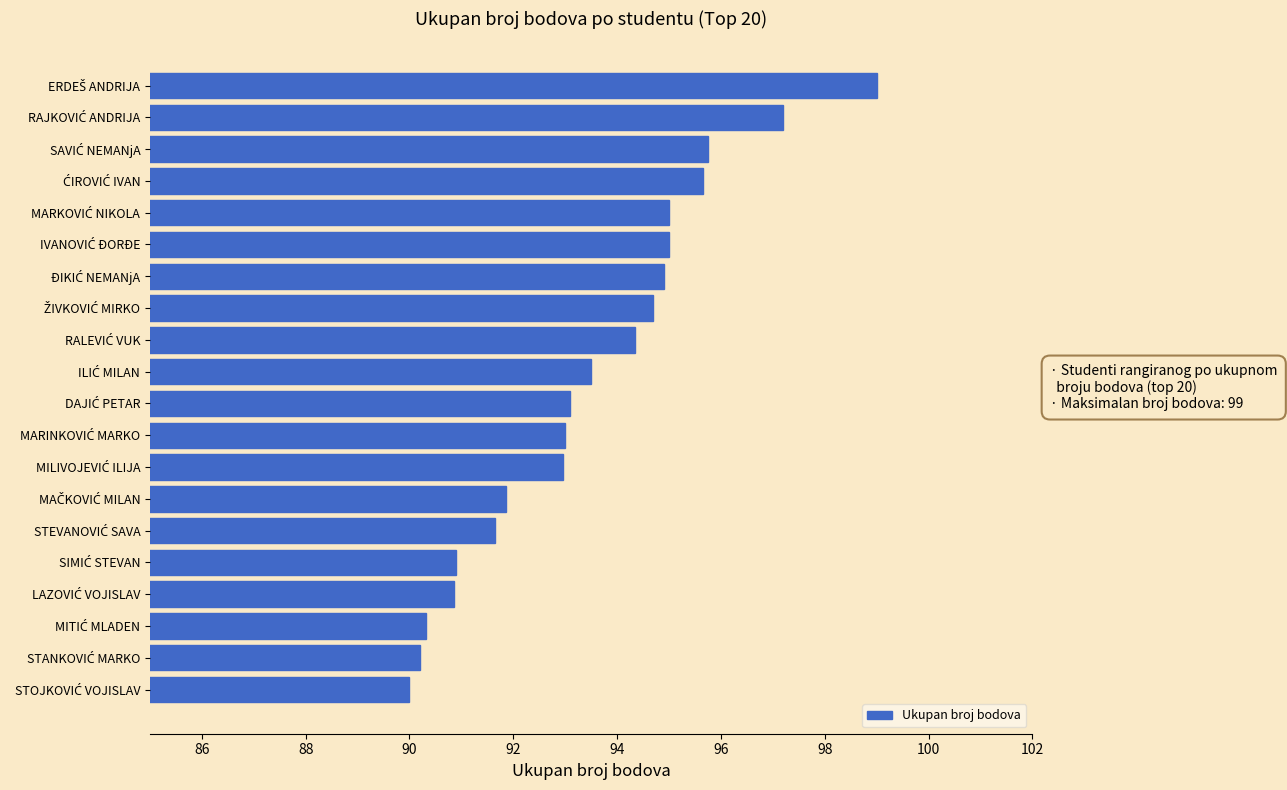

What is the minimum value shown in the chart?

90.0